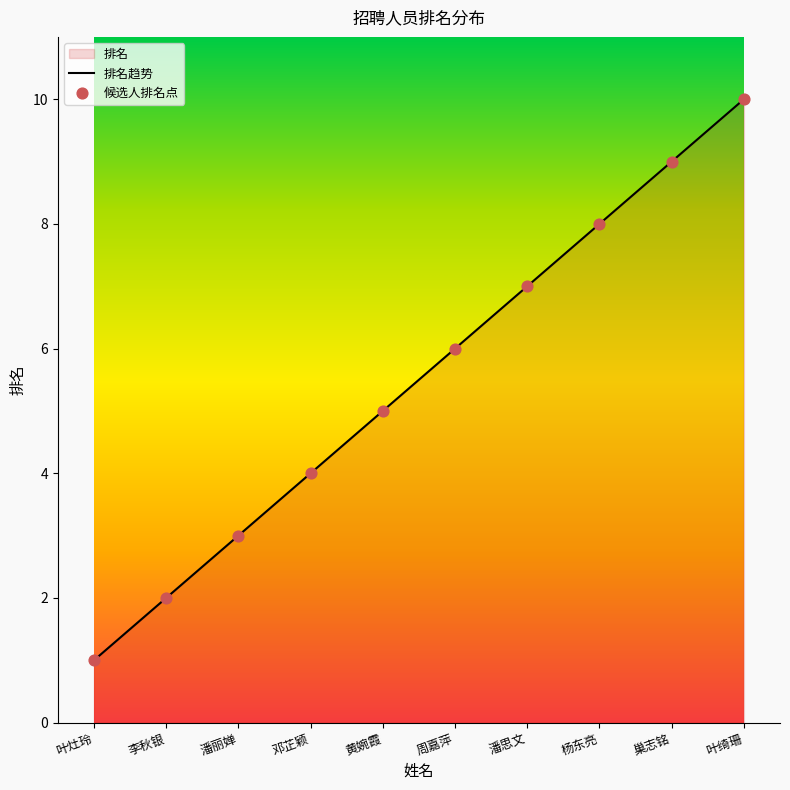

What is the change in value from 潘思文 to 杨东亮?

+1